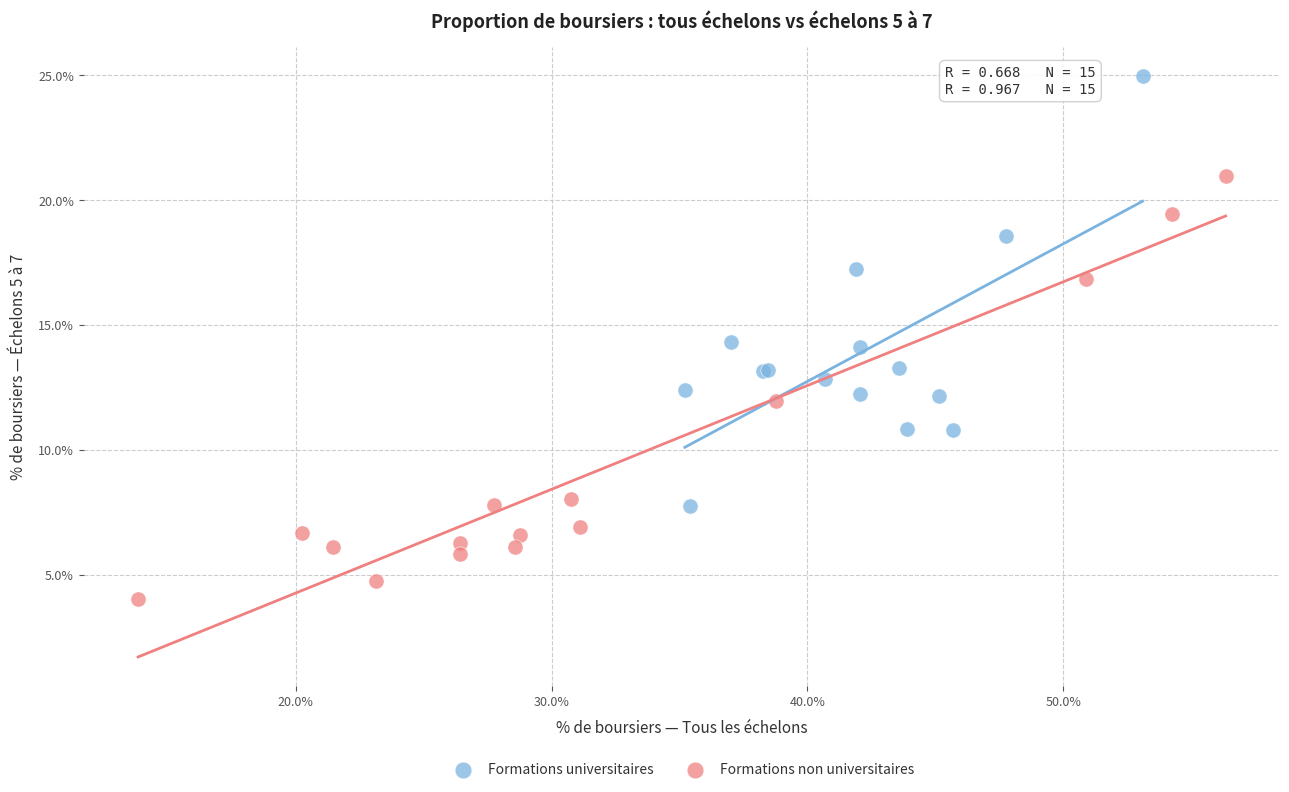

Which series reaches the minimum Y coordinate?

Formations non universitaires